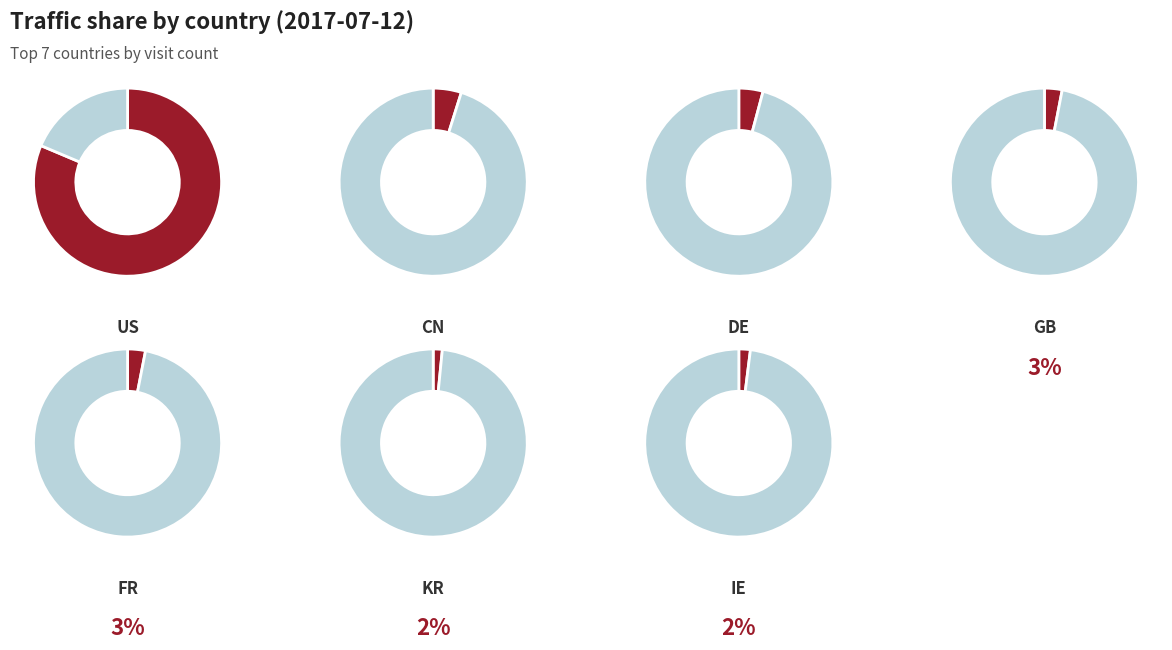

How many slices are in this pie chart?

7